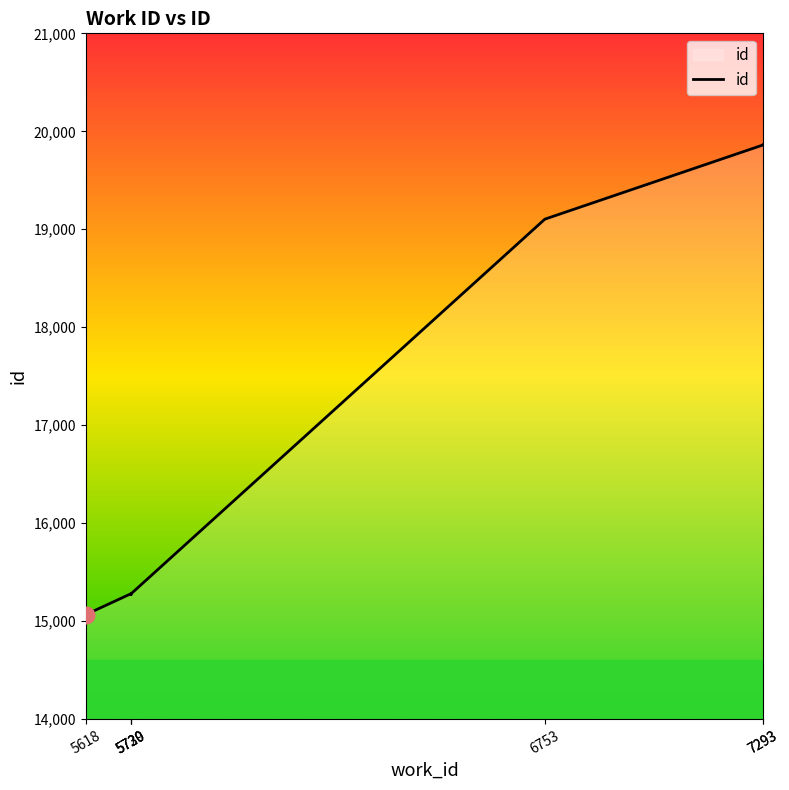

Rank the categories by value from highest to lowest.

7293, 7293, 6753, 5730, 5729, 5730, 5618